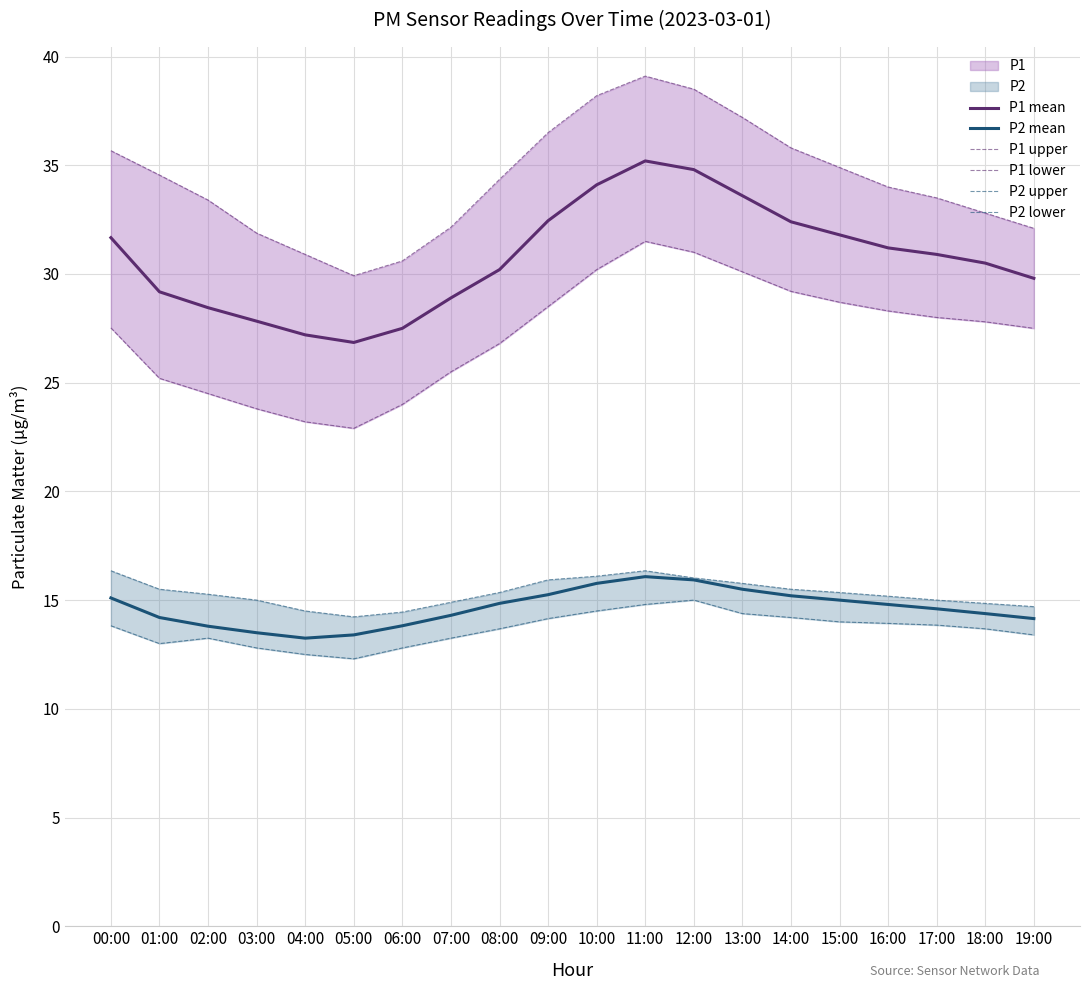

Reading left to right, transcribe all the data shown in this chart.

P1 mean: 00:00=31.7	01:00=29.2	02:00=28.4	03:00=27.8	04:00=27.2	05:00=26.9	06:00=27.5	07:00=28.9	08:00=30.2	09:00=32.5	10:00=34.1	11:00=35.2	12:00=34.8	13:00=33.6	14:00=32.4	15:00=31.8	16:00=31.2	17:00=30.9	18:00=30.5	19:00=29.8
P2 mean: 00:00=15.1	01:00=14.2	02:00=13.8	03:00=13.5	04:00=13.2	05:00=13.4	06:00=13.8	07:00=14.3	08:00=14.8	09:00=15.2	10:00=15.8	11:00=16.1	12:00=15.9	13:00=15.5	14:00=15.2	15:00=15.0	16:00=14.8	17:00=14.6	18:00=14.4	19:00=14.2
P1 upper: 00:00=35.7	01:00=34.5	02:00=33.4	03:00=31.9	04:00=30.9	05:00=29.9	06:00=30.6	07:00=32.1	08:00=34.4	09:00=36.5	10:00=38.2	11:00=39.1	12:00=38.5	13:00=37.2	14:00=35.8	15:00=34.9	16:00=34.0	17:00=33.5	18:00=32.8	19:00=32.1
P1 lower: 00:00=27.5	01:00=25.2	02:00=24.5	03:00=23.8	04:00=23.2	05:00=22.9	06:00=24.0	07:00=25.5	08:00=26.8	09:00=28.5	10:00=30.2	11:00=31.5	12:00=31.0	13:00=30.1	14:00=29.2	15:00=28.7	16:00=28.3	17:00=28.0	18:00=27.8	19:00=27.5
P2 upper: 00:00=16.4	01:00=15.5	02:00=15.3	03:00=15.0	04:00=14.5	05:00=14.2	06:00=14.4	07:00=14.9	08:00=15.3	09:00=15.9	10:00=16.1	11:00=16.4	12:00=16.0	13:00=15.8	14:00=15.5	15:00=15.3	16:00=15.2	17:00=15.0	18:00=14.8	19:00=14.7
P2 lower: 00:00=13.8	01:00=13.0	02:00=13.2	03:00=12.8	04:00=12.5	05:00=12.3	06:00=12.8	07:00=13.2	08:00=13.7	09:00=14.2	10:00=14.5	11:00=14.8	12:00=15.0	13:00=14.4	14:00=14.2	15:00=14.0	16:00=13.9	17:00=13.8	18:00=13.7	19:00=13.4